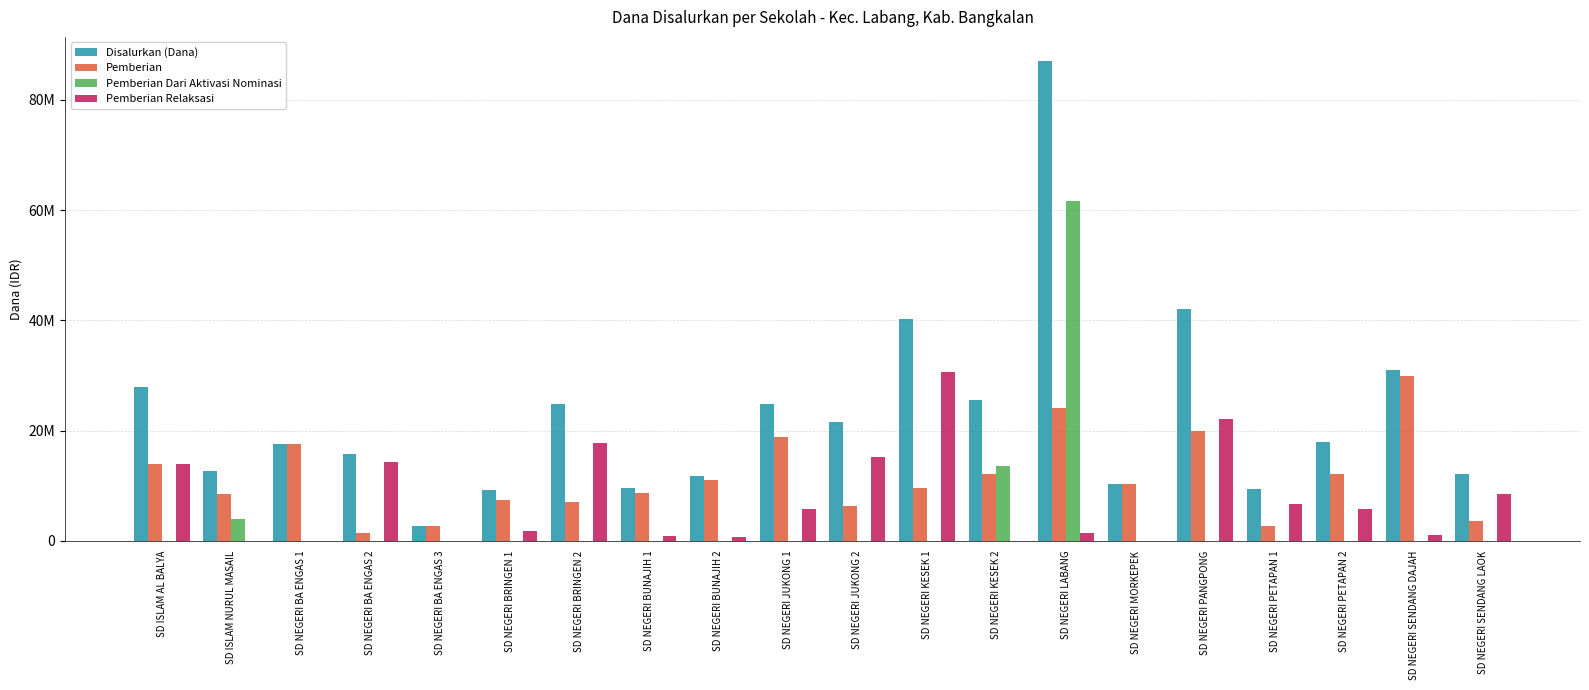

Is it true that Pemberian Relaksasi equals -12336754 at SD NEGERI MORKEPEK?

False